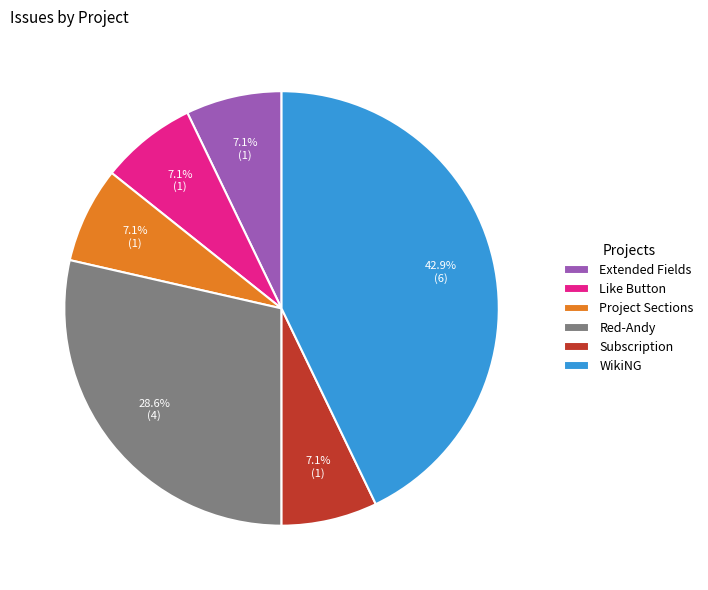

The Project Sections slice represents 7% of the pie. True or false?

True